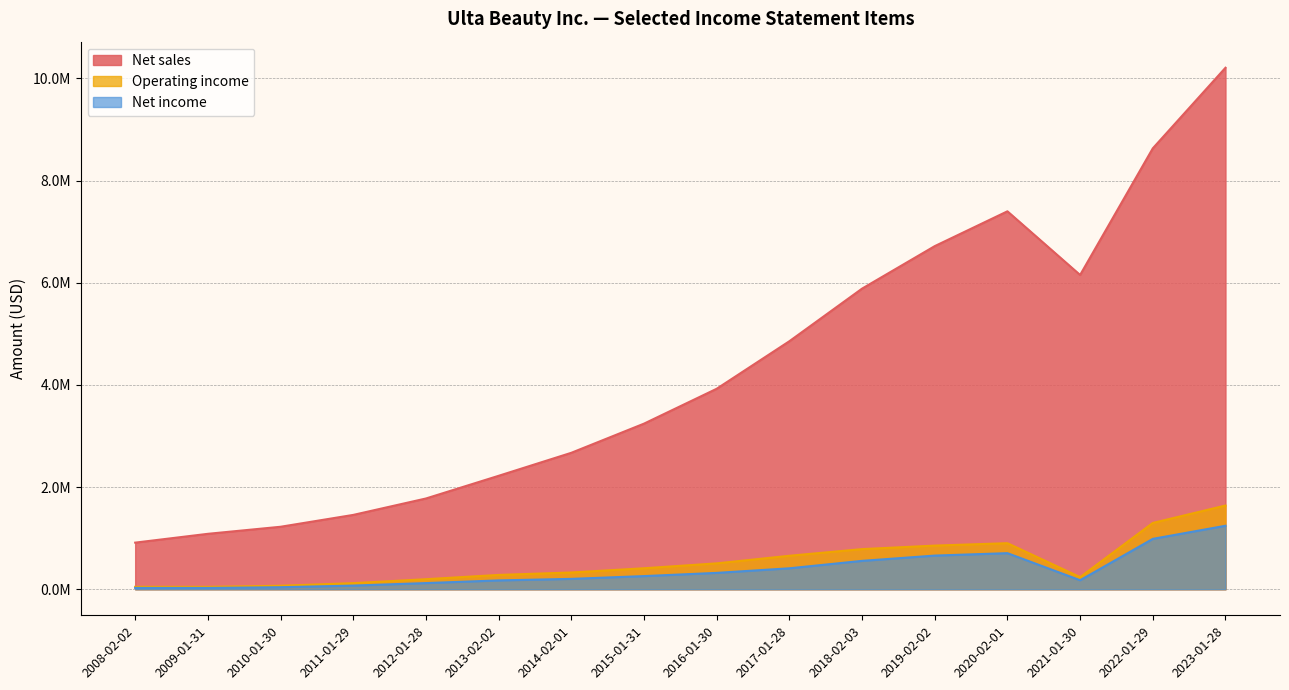

Which series has the largest range (max minus min)?

Net sales